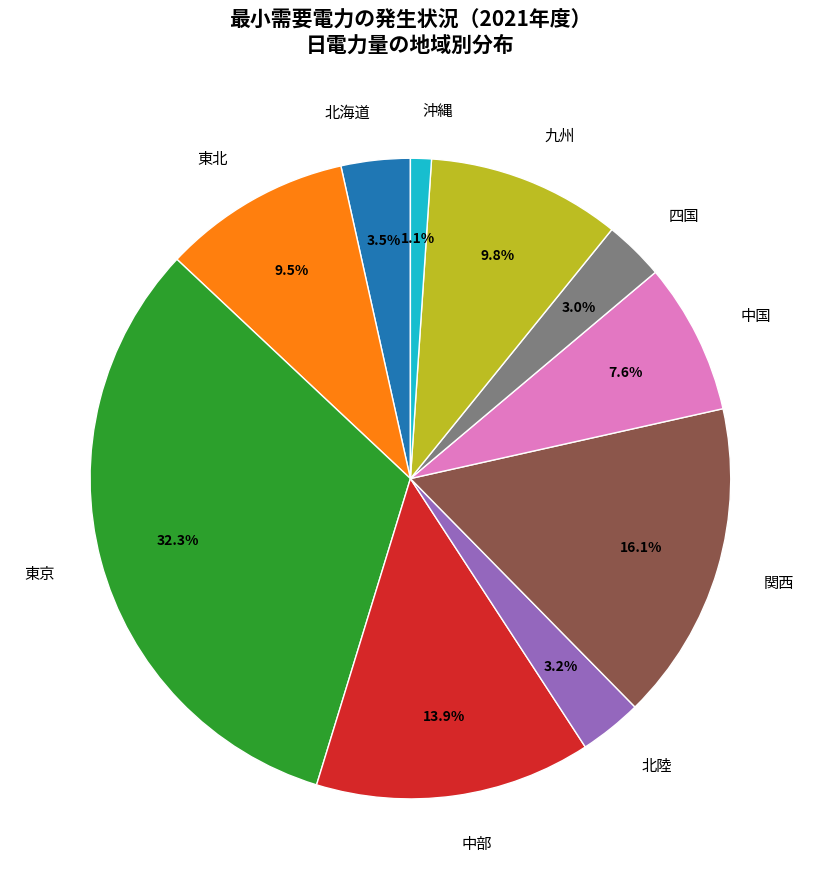

To the nearest percent, what is the difference between the largest and smallest slice percentages?

31%